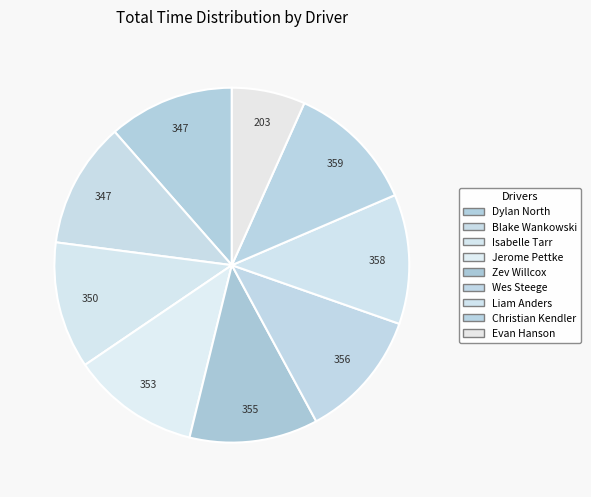

To the nearest percent, what is the average slice percentage?

11%